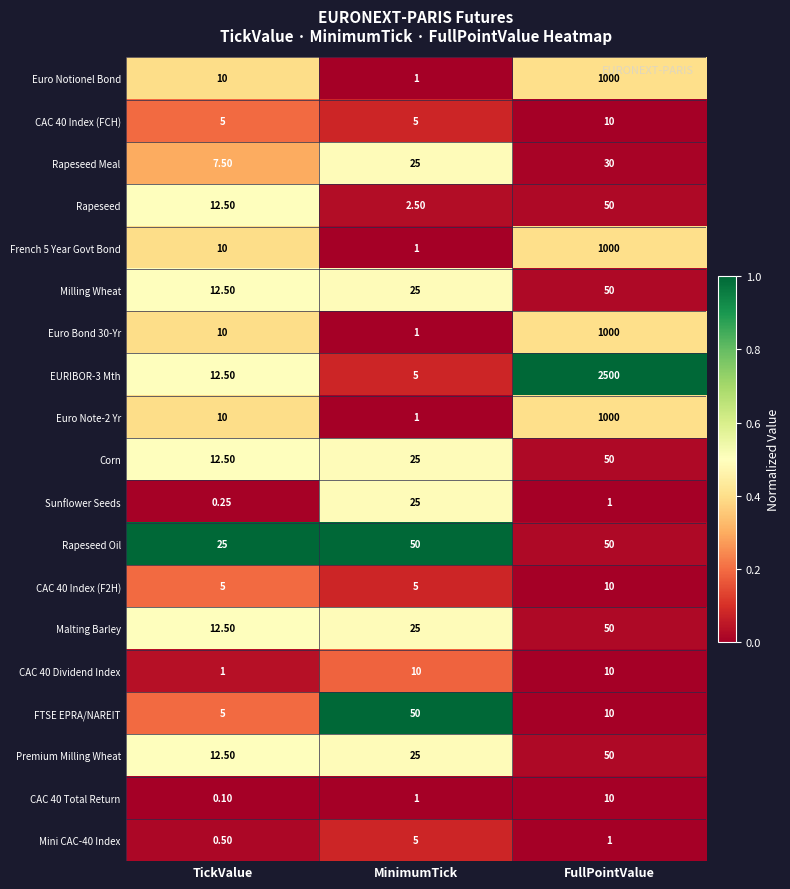

Is the value of CAC 40 Total Return at FullPointValue greater than the value of FTSE EPRA/NAREIT at MinimumTick?

No